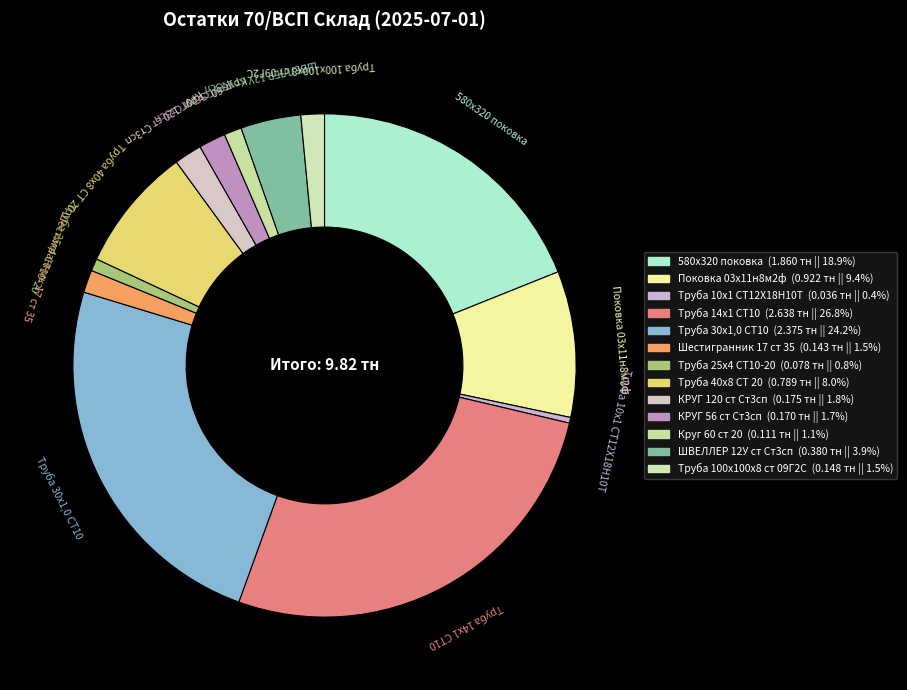

The Труба 40х8 СТ 20 slice represents 8% of the pie. True or false?

True